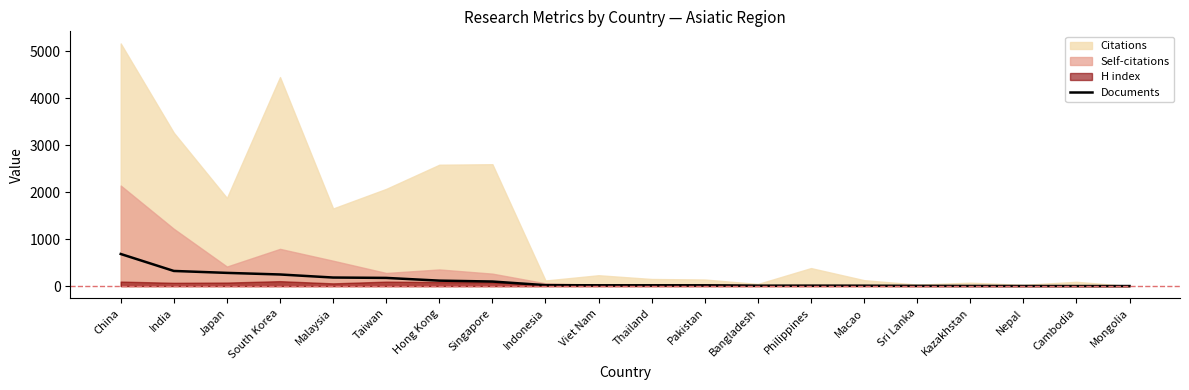

What is the sum of all values?

2210